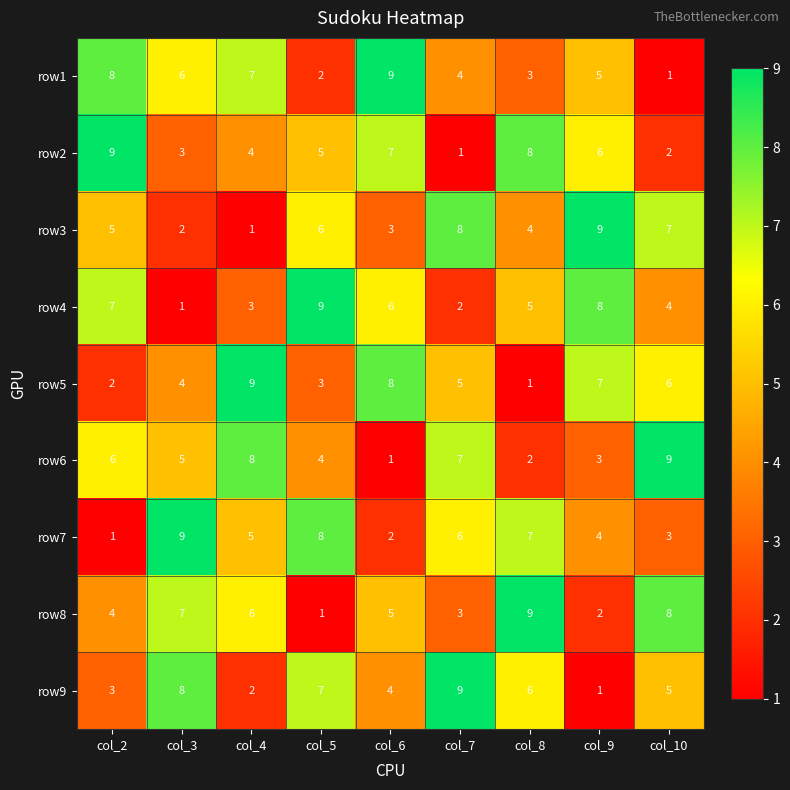

The value of row9 at col_3 is 3. True or false?

False